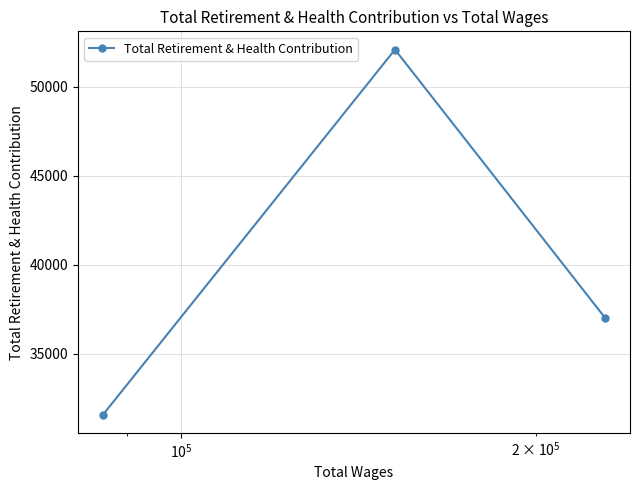

Reading left to right, transcribe all the data shown in this chart.

31566	52096	37019